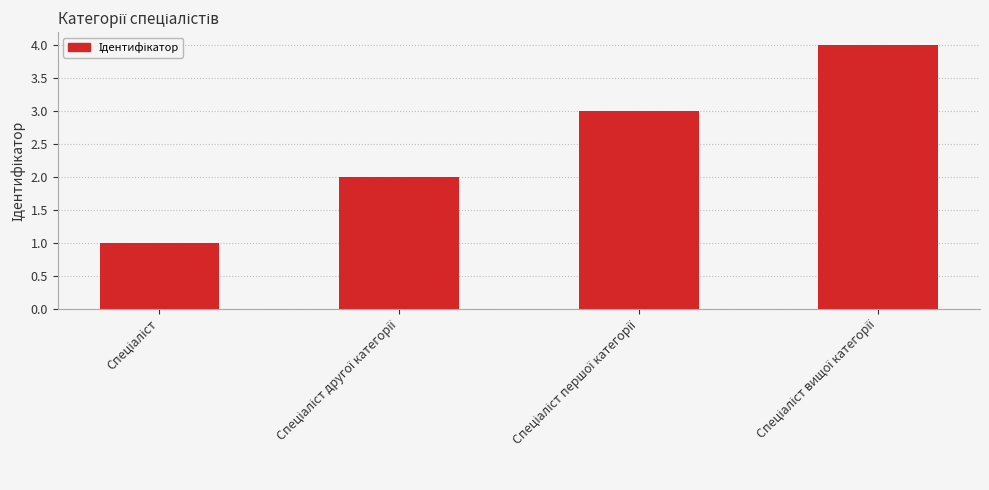

What is the greatest value displayed?

4